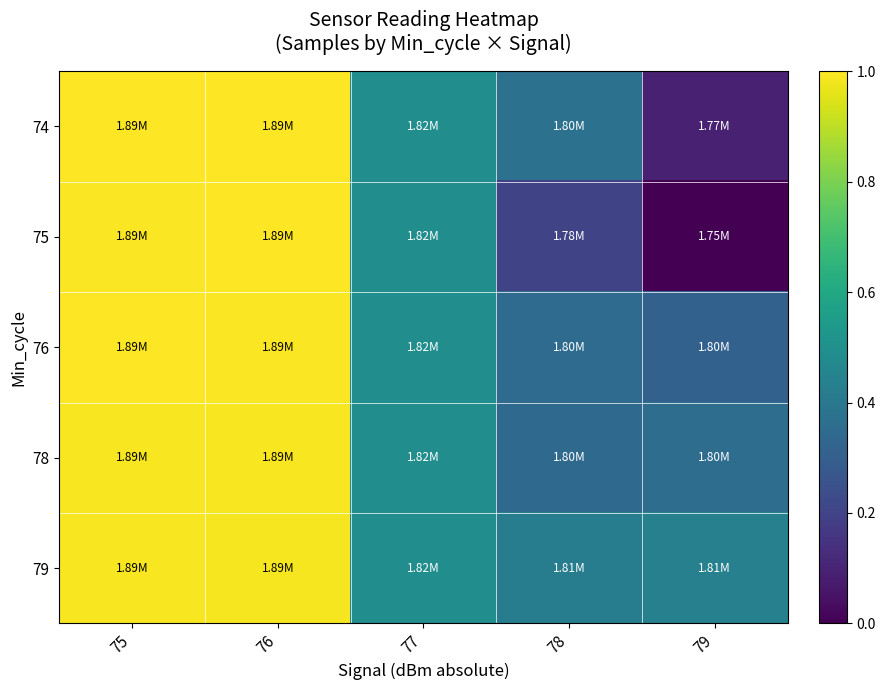

Rank the series by their maximum value, from highest to lowest.

76, 74, 75, 79, 78